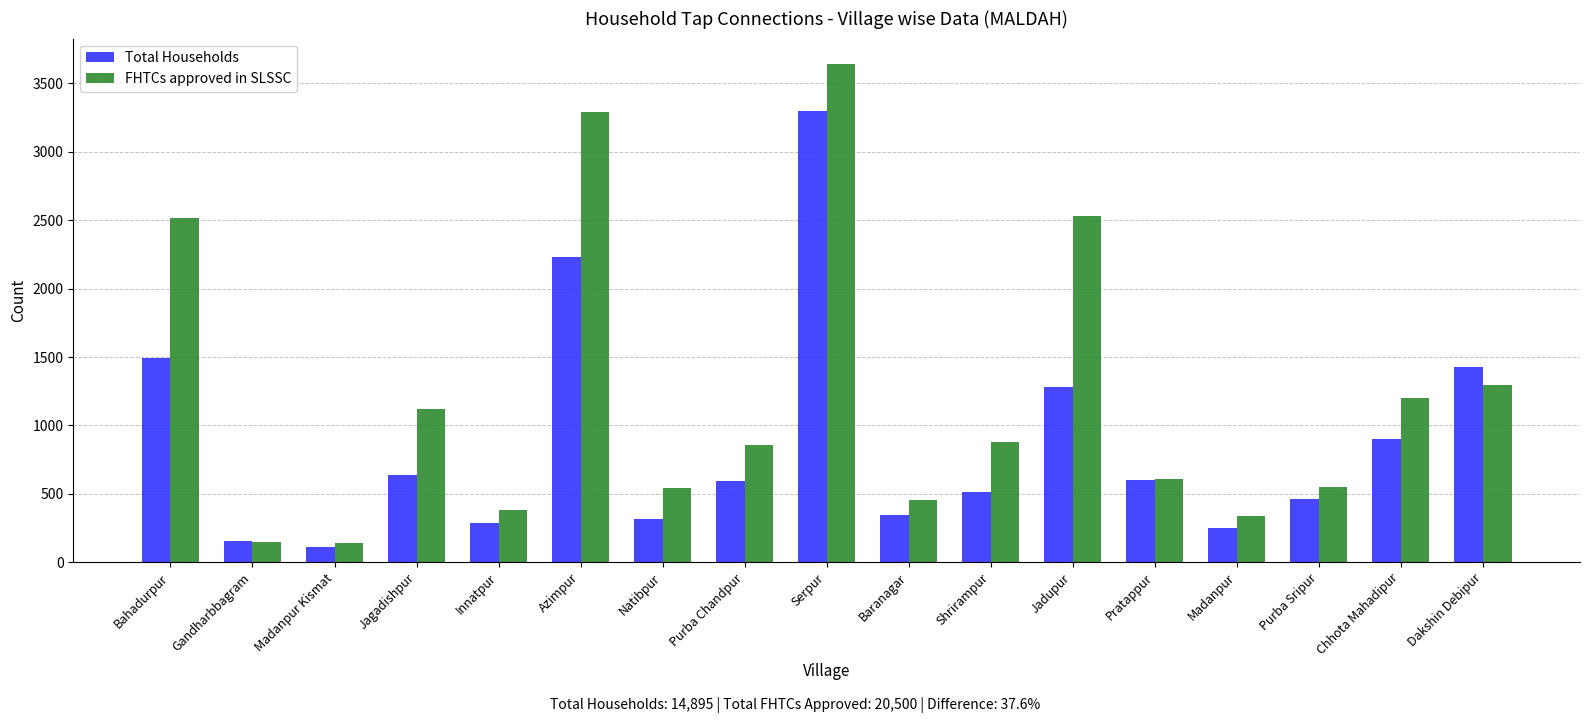

True or false: FHTCs approved in SLSSC has a value of 907 at Purba Sripur.

False